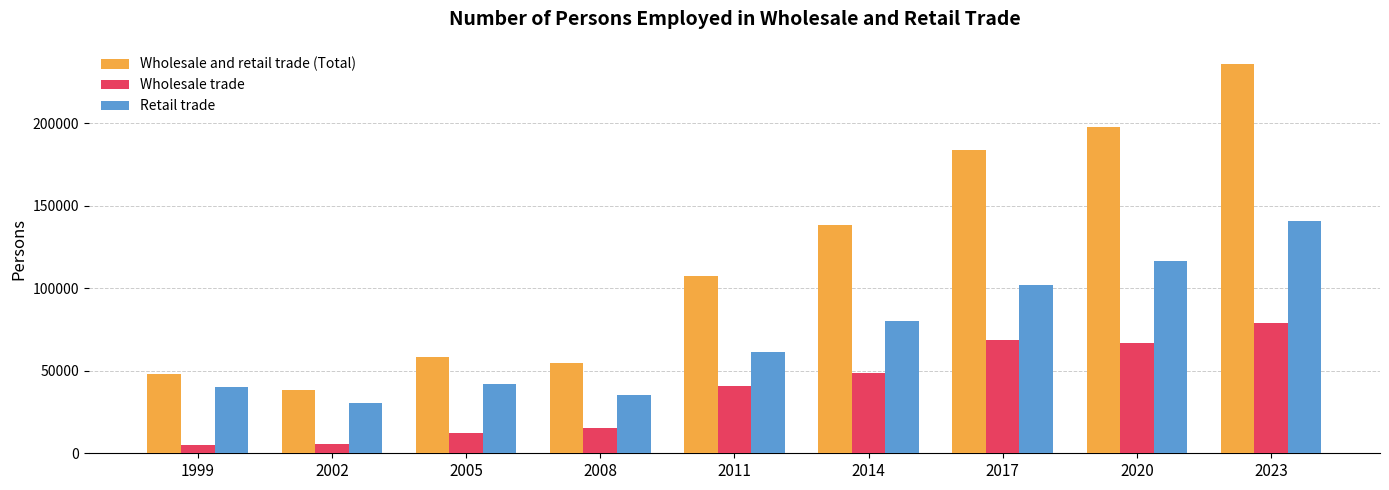

At how many categories does at least one series exceed 211968?

1